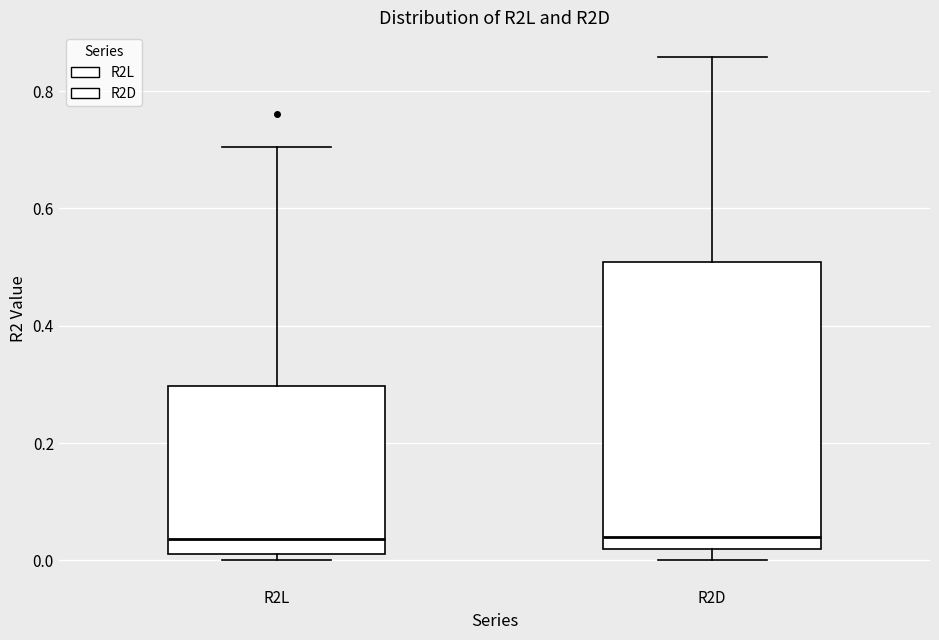

Reading left to right, read every box against the y-axis: the position of its median line, the range the box covers, and the ends of its whiskers. The values are not printed on the chart, so give them approximately, as read against the axis.

R2L: median 0.04, box 0.02 to 0.30, whiskers 0.00 to 0.70
R2D: median 0.04, box 0.02 to 0.50, whiskers 0.00 to 0.86